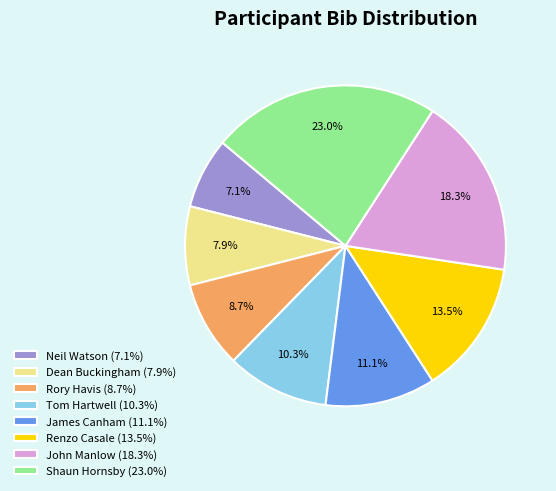

Approximately how many times larger is the value at Tom Hartwell compared to James Canham?

0.9